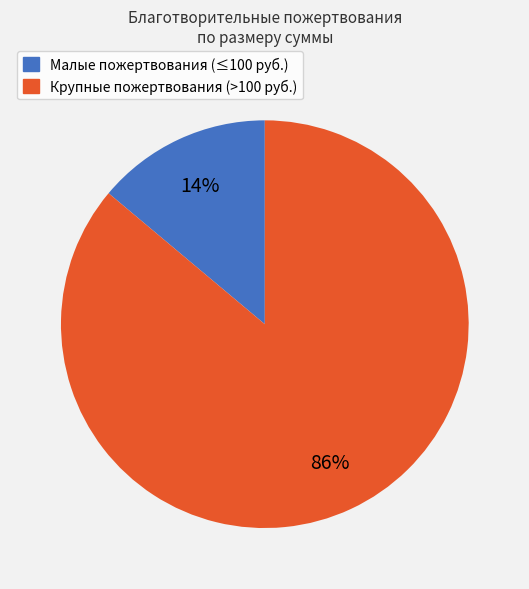

Is there any slice that represents more than half of the pie?

Yes